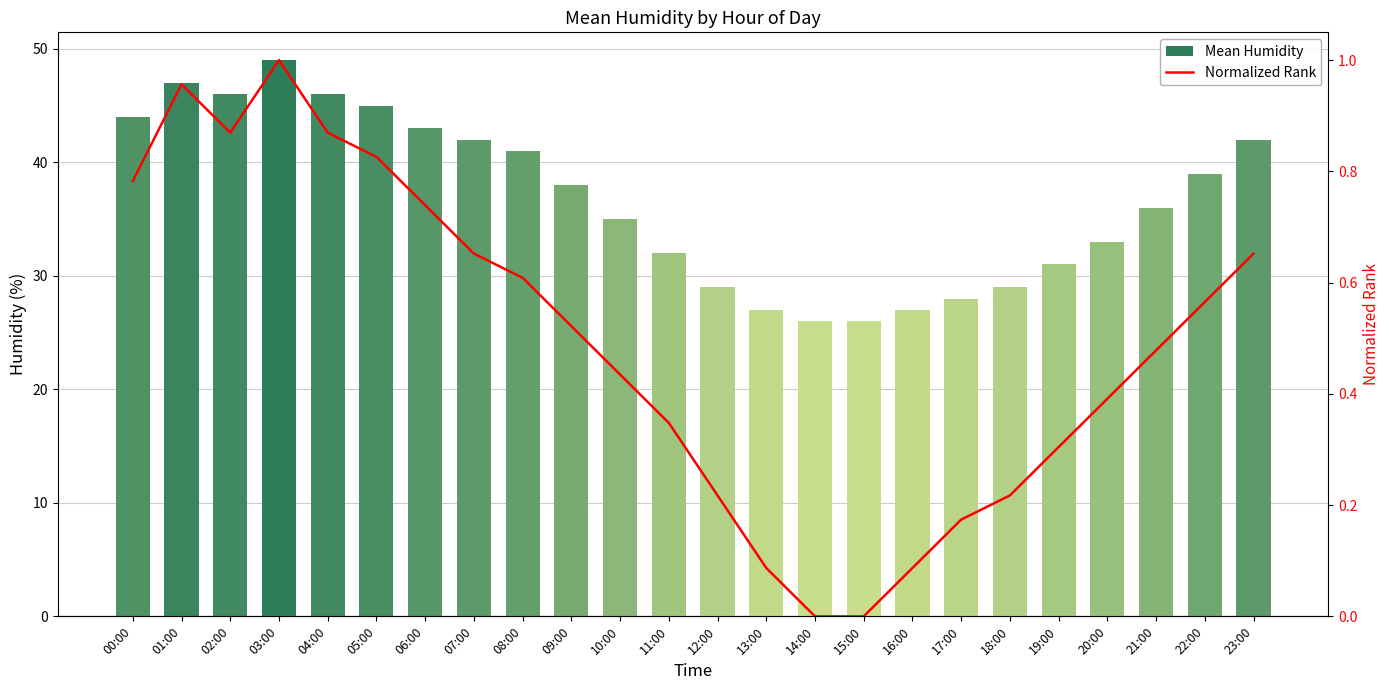

How many data points in Normalized Rank are above 0?

22